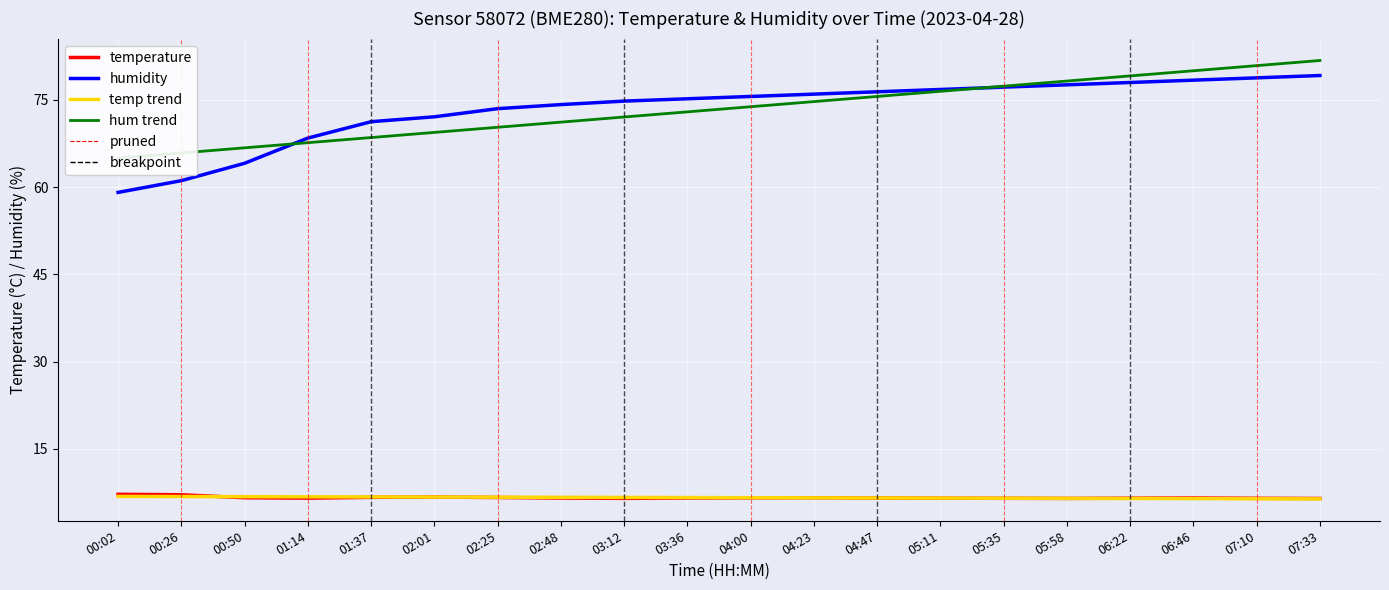

How many temp trend values are between 6 and 7?

20